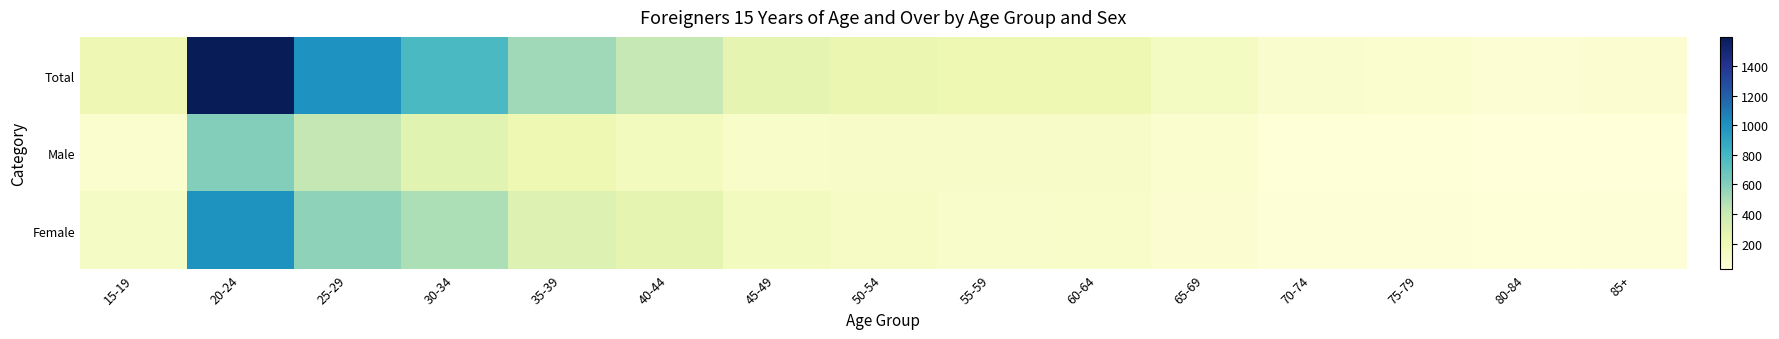

Reading left to right, what are all the values shown in this chart?

Total: 15-19=204	20-24=1599	25-29=998	30-34=778	35-39=524	40-44=418	45-49=260	50-54=233	55-59=211	60-64=210	65-69=139	70-74=81	75-79=75	80-84=60	85+=72
Male: 15-19=78	20-24=603	25-29=424	30-34=287	35-39=211	40-44=159	45-49=107	50-54=111	55-59=116	60-64=111	65-69=76	70-74=35	75-79=31	80-84=24	85+=28
Female: 15-19=126	20-24=996	25-29=574	30-34=491	35-39=313	40-44=259	45-49=153	50-54=122	55-59=95	60-64=99	65-69=63	70-74=46	75-79=44	80-84=36	85+=44